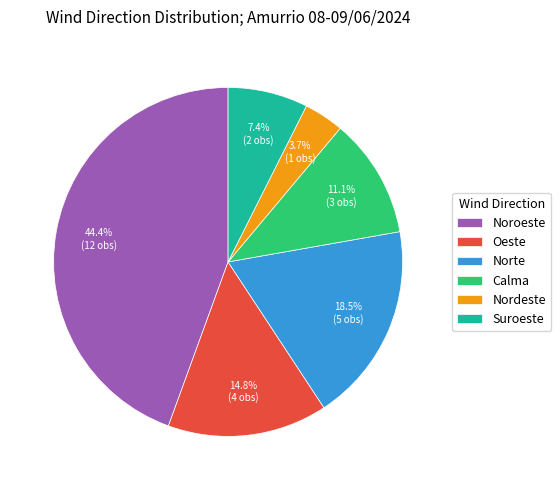

Which category has the smallest portion of the pie?

Nordeste